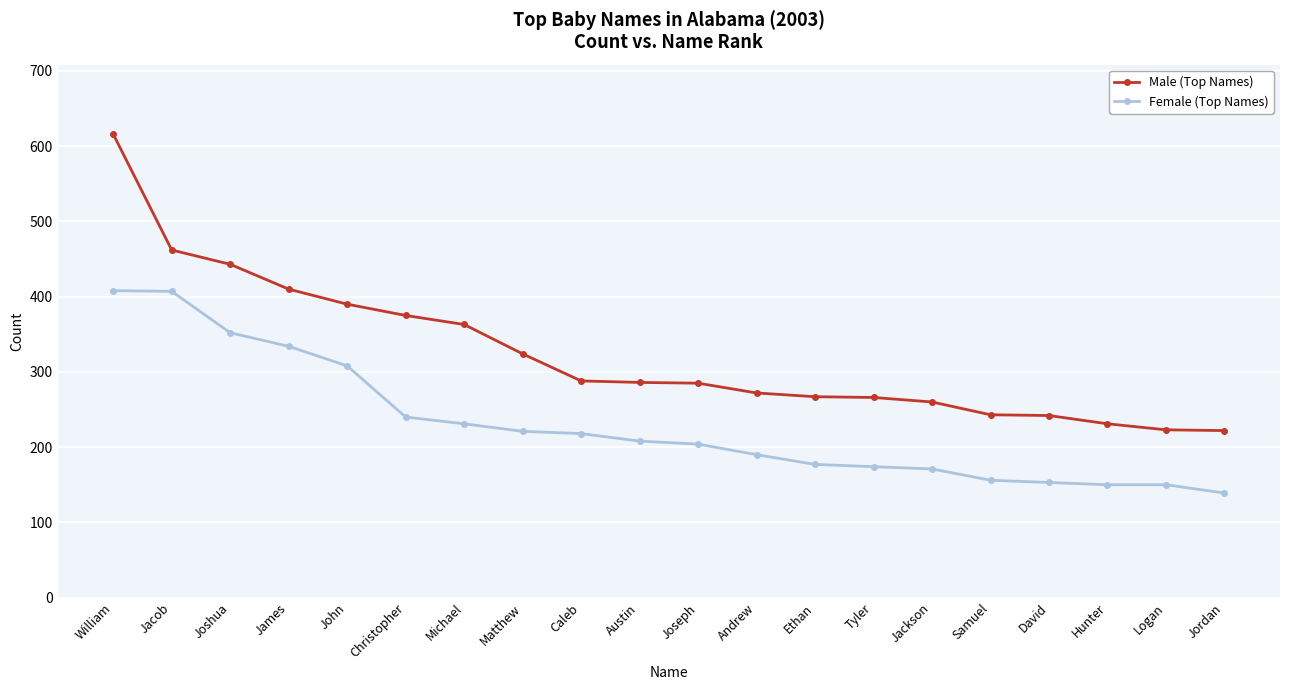

What is the minimum value shown in the chart?

139